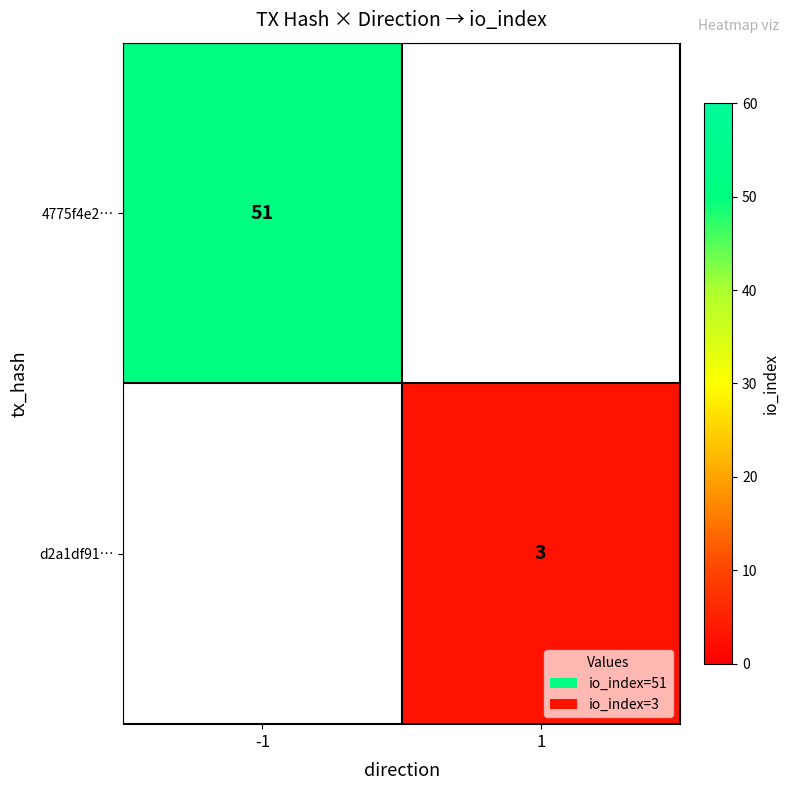

The 4775f4e2… series shows 19.7 at -1. True or false?

False